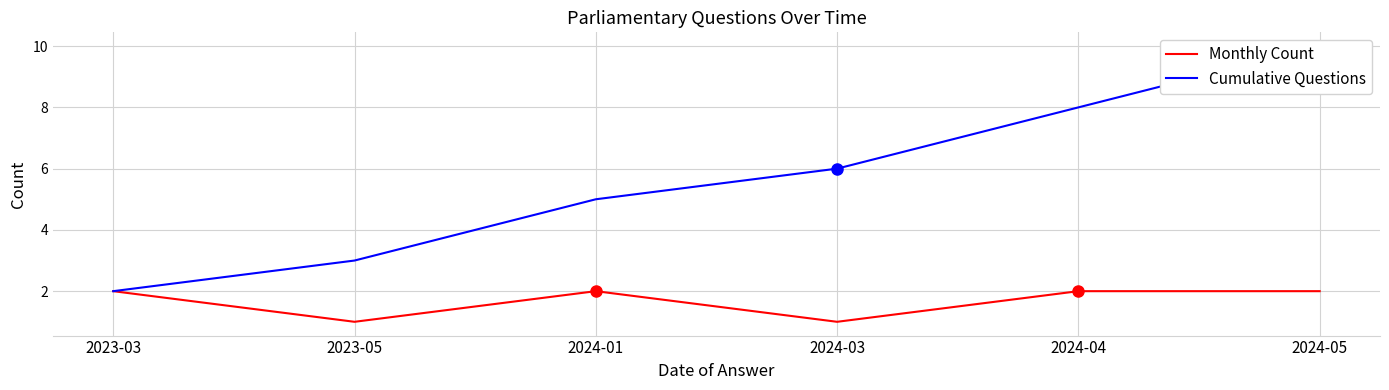

What is the sum of the Monthly Count values at 2024-04 and 2023-03?

4